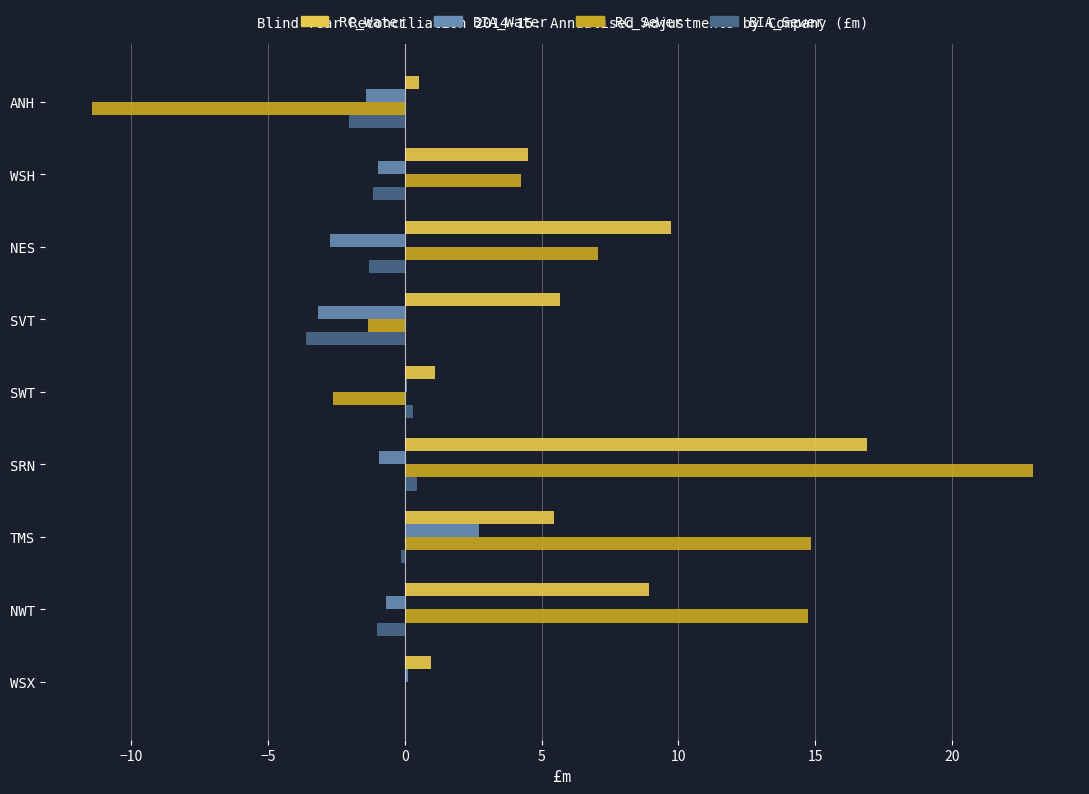

What is the average value of the BIA_Water series?

-0.8